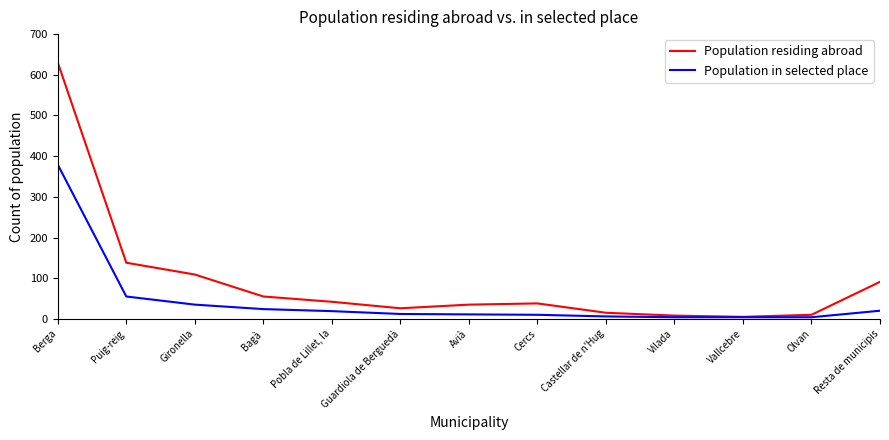

Where is Population in selected place nearest to the value 191?

Puig-reig